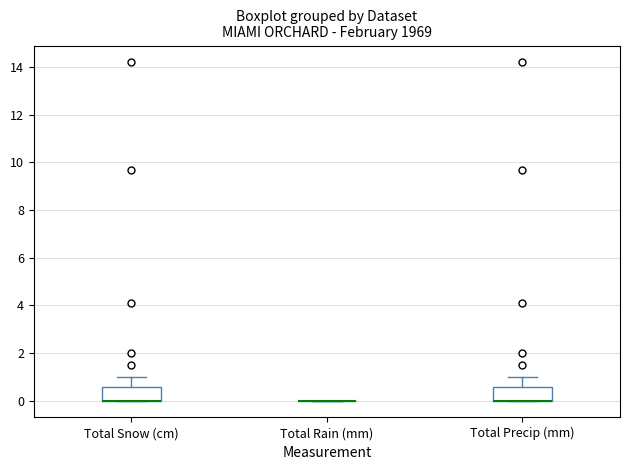

Reading left to right, read every box against the y-axis: the position of its median line, the range the box covers, and the ends of its whiskers. The values are not printed on the chart, so give them approximately, as read against the axis.

Total Snow (cm): median 0.0 (drawn on the box's lower edge), box 0.0 to 0.6, whiskers 0.0 to 1.0
Total Rain (mm): box collapsed to a line at 0.0, whiskers 0.0 to 0.0
Total Precip (mm): median 0.0 (drawn on the box's lower edge), box 0.0 to 0.6, whiskers 0.0 to 1.0